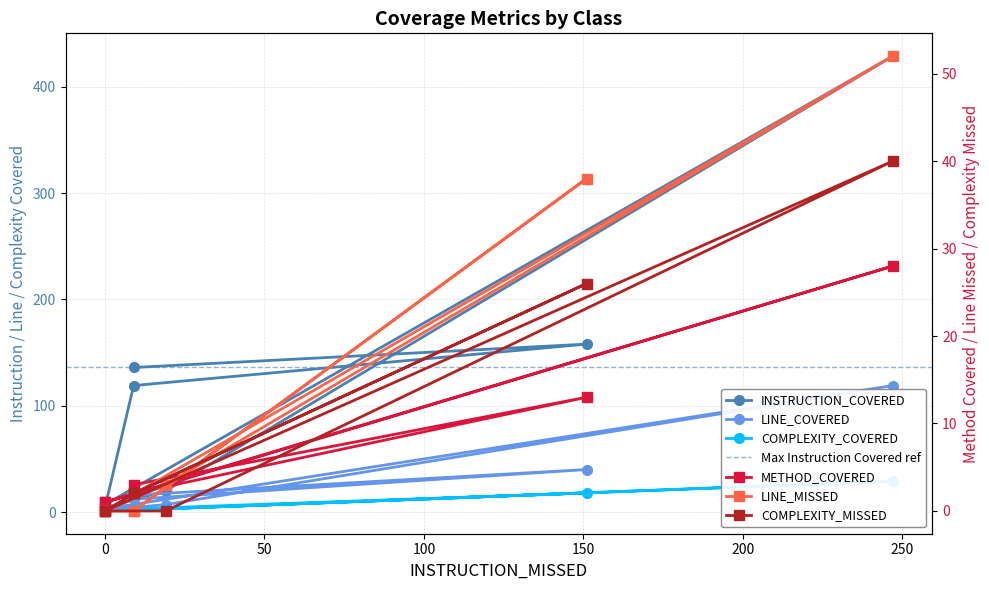

Which series has the largest range (max minus min)?

INSTRUCTION_COVERED